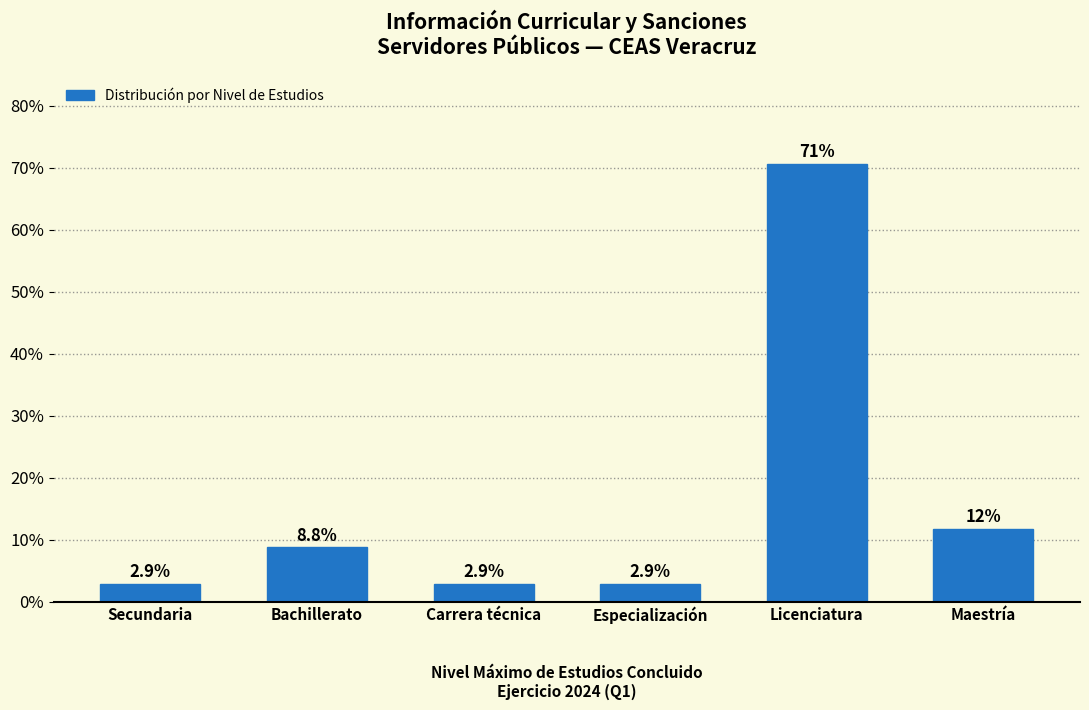

Reading right to left, what are all the values shown in this chart?

Maestría=11.8	Licenciatura=70.6	Especialización=2.9	Carrera técnica=2.9	Bachillerato=8.8	Secundaria=2.9